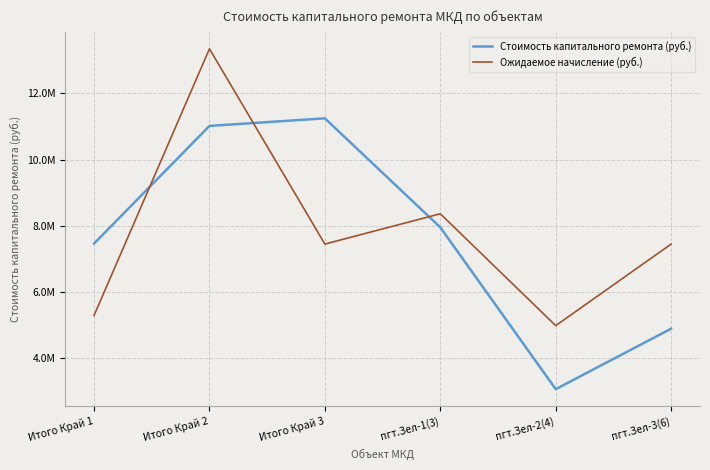

At which category is the sum across all series the highest?

Итого Край 2